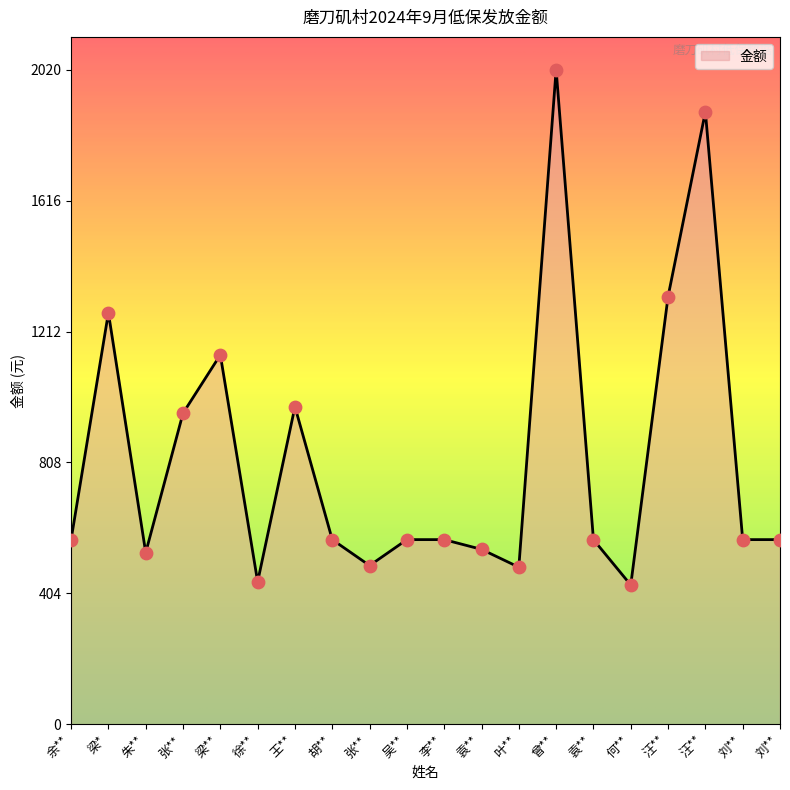

What is the change in value from 张** to 袁**?

+50